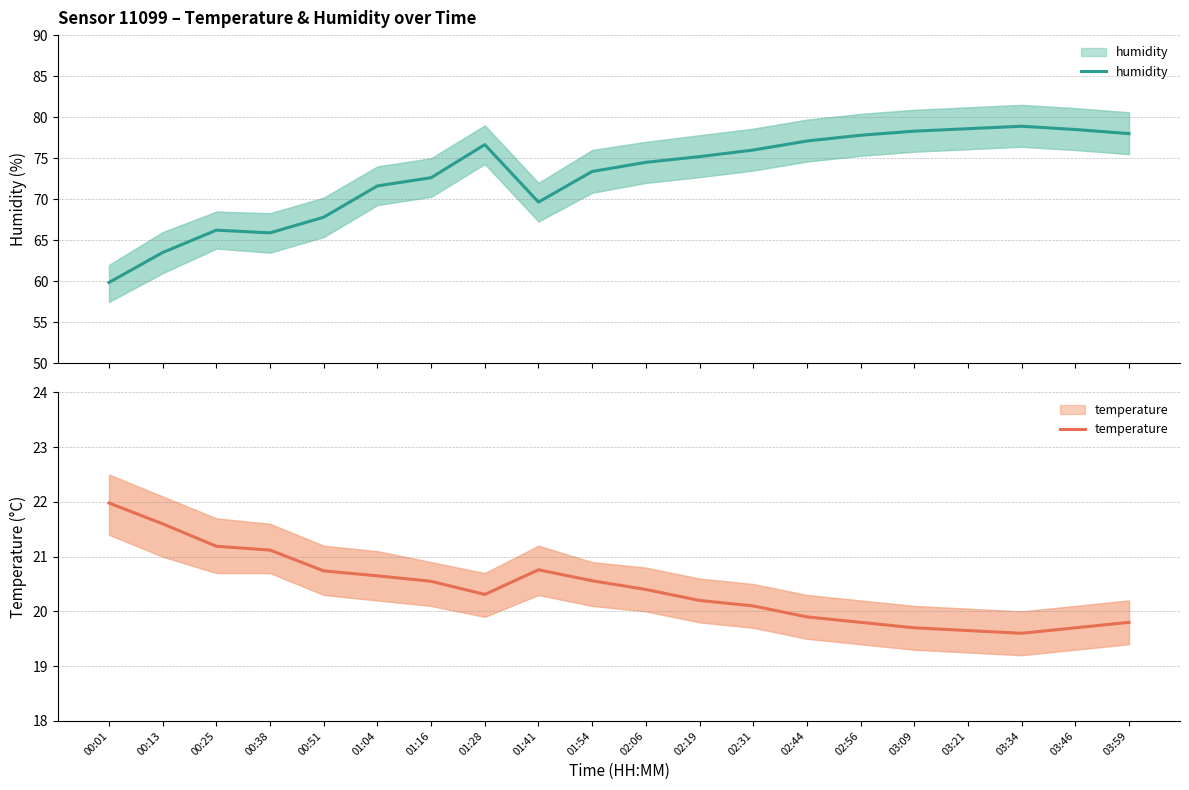

What is the difference between the highest and lowest values at 00:25?

45.0